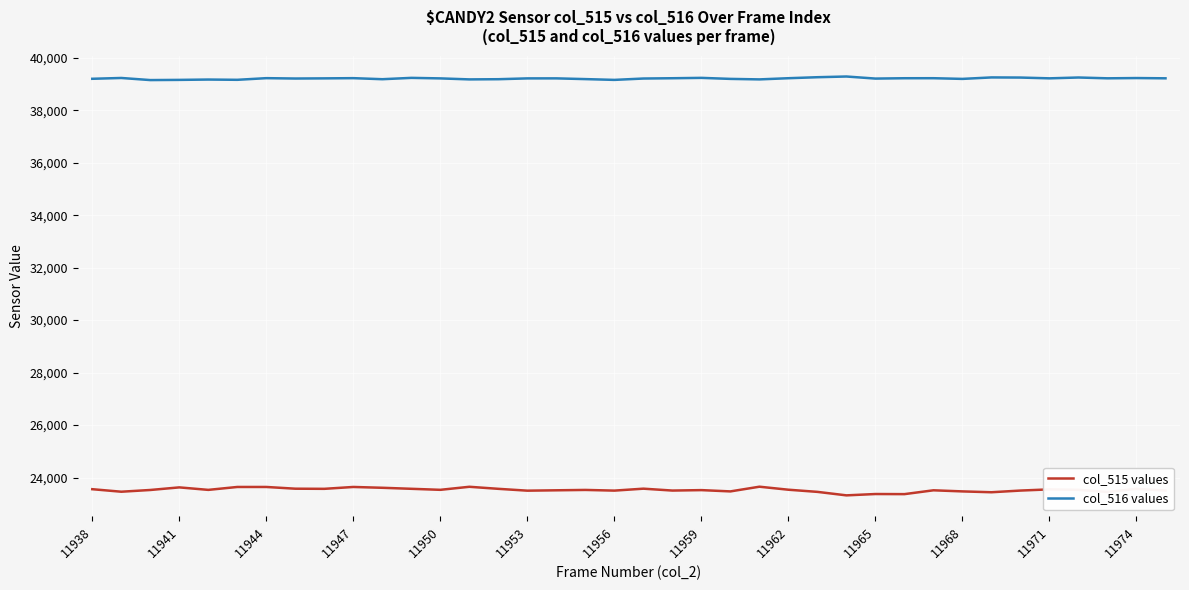

What is the greatest value displayed?

39284